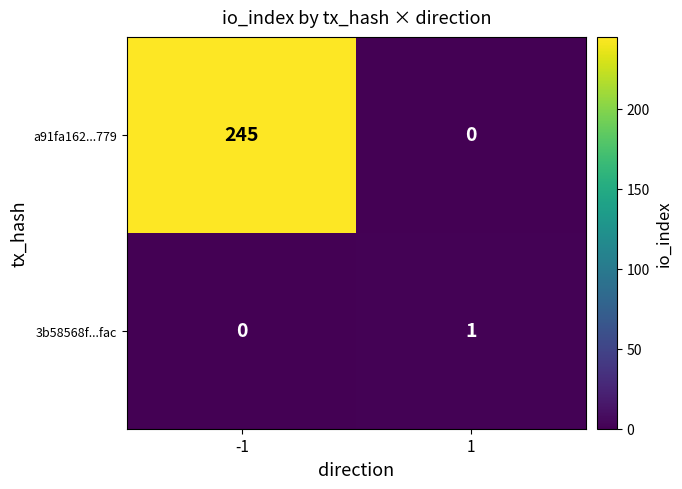

What is the sum of all a91fa162...779 values?

245